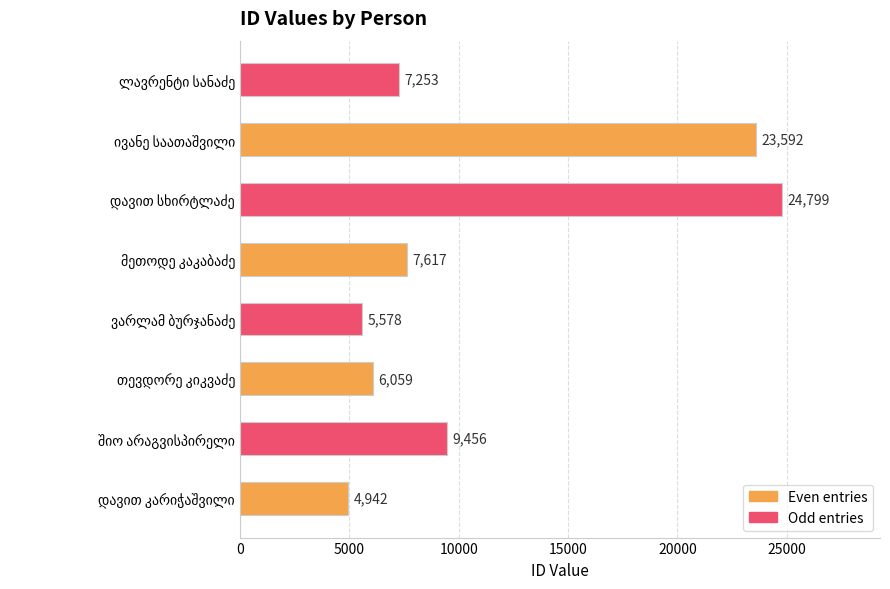

How many data points does each series have?

8